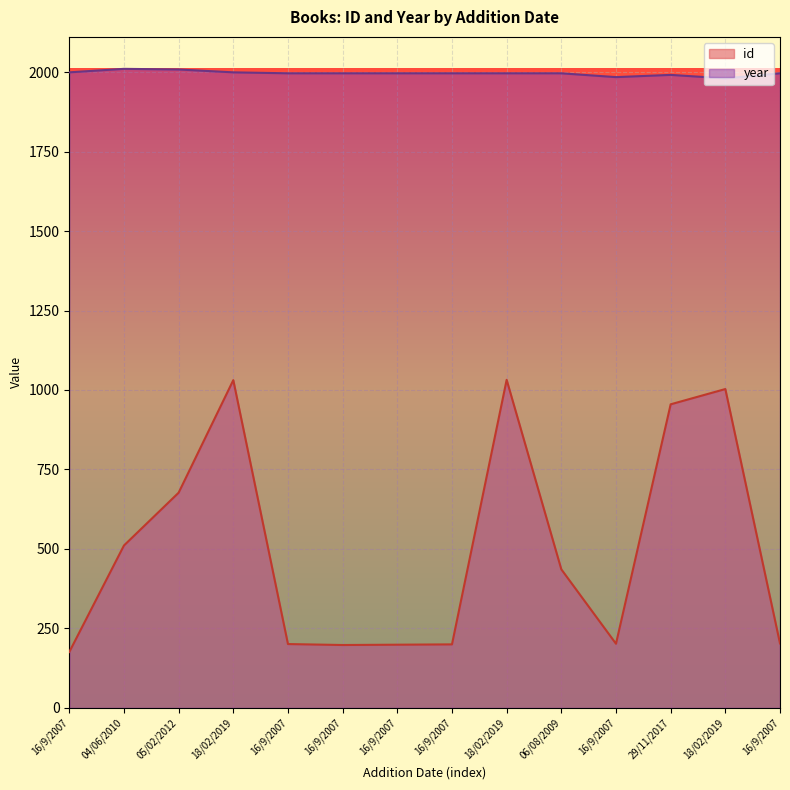

What is the total value across all series at 18/02/2019?

3030